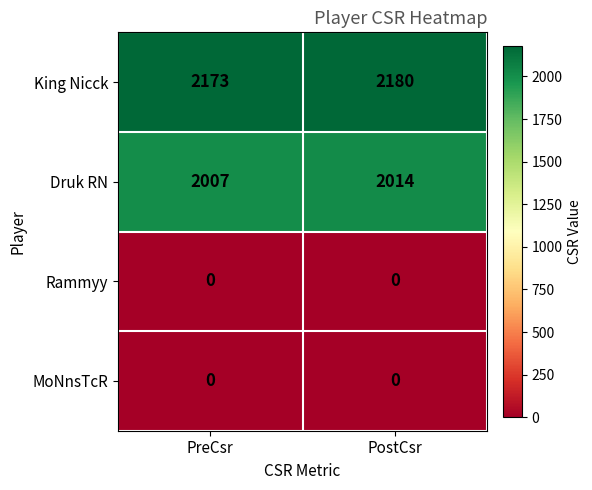

At which category is the sum across all series the highest?

PostCsr